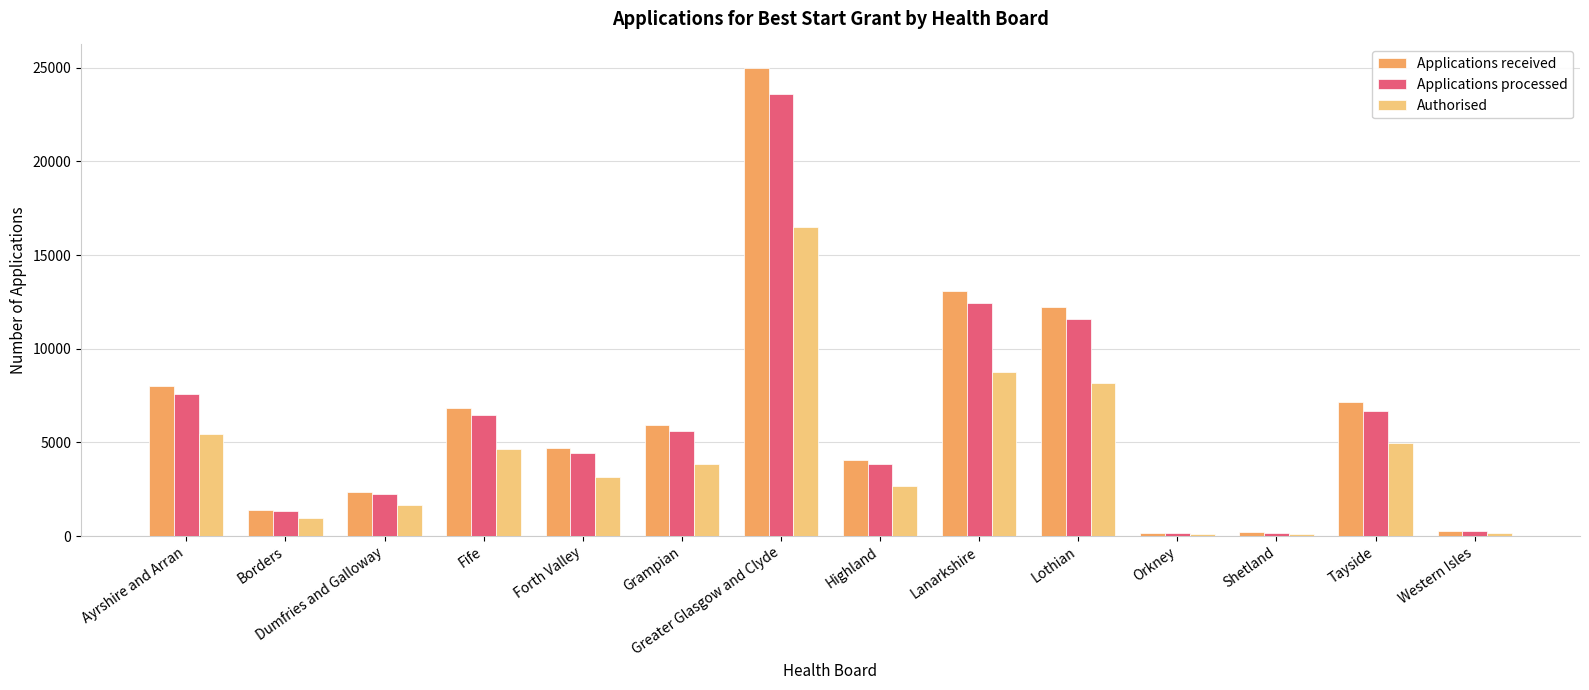

What is the difference between the second highest and minimum values in the Applications processed series?

12295